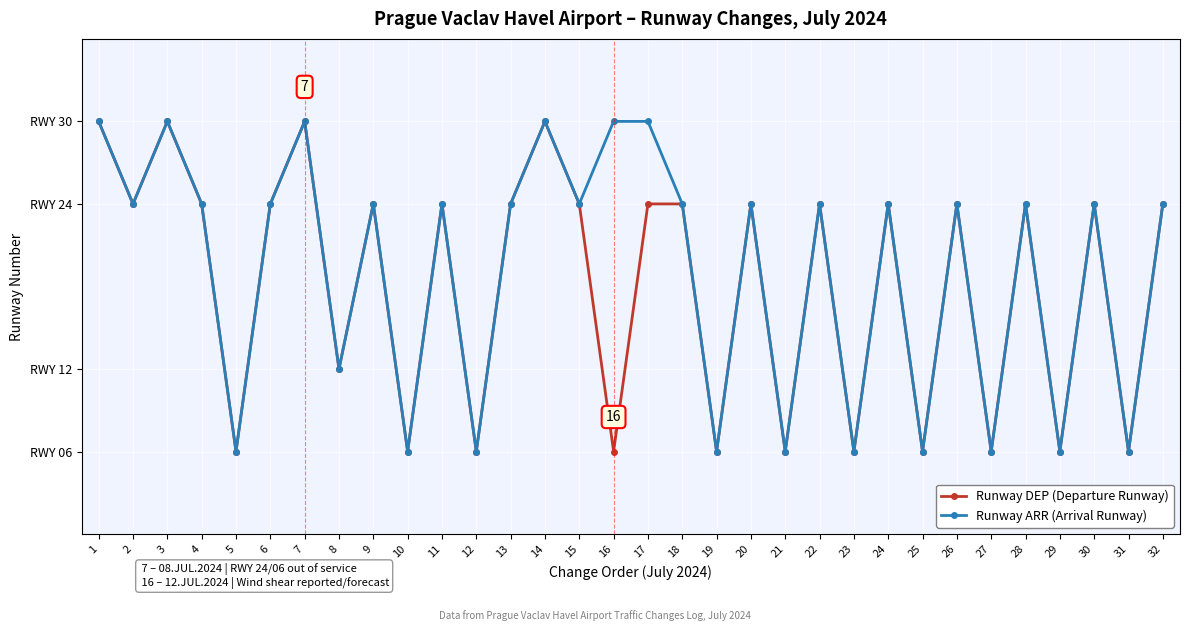

What are all the series names shown in the legend?

Runway DEP (Departure Runway), Runway ARR (Arrival Runway)